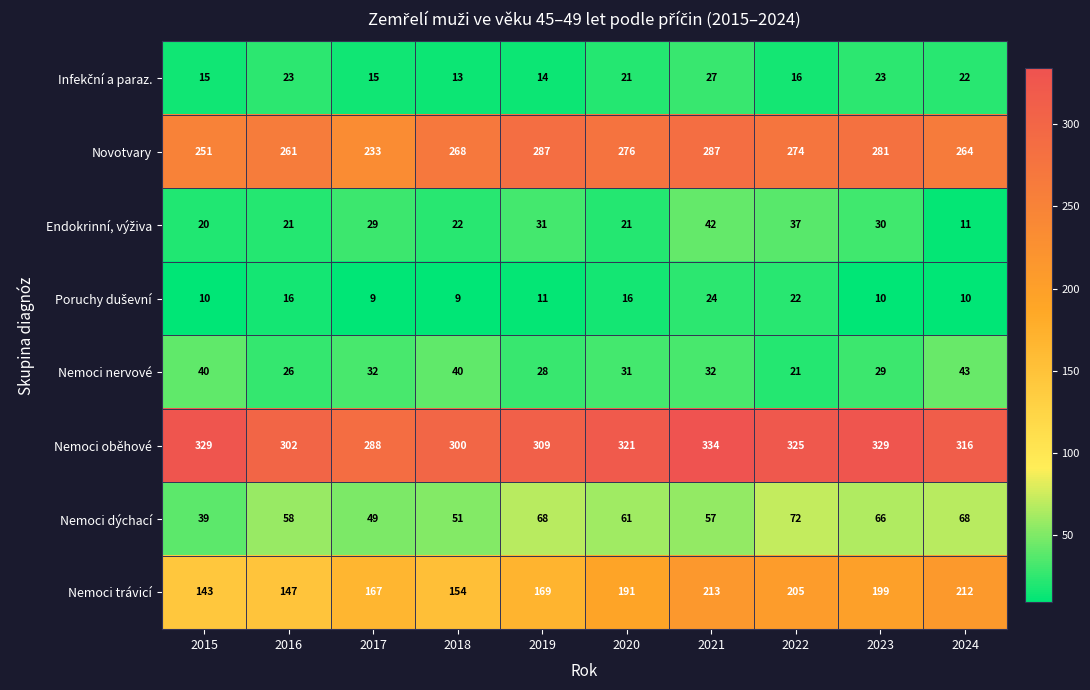

Which series has the widest spread of values?

Nemoci trávicí